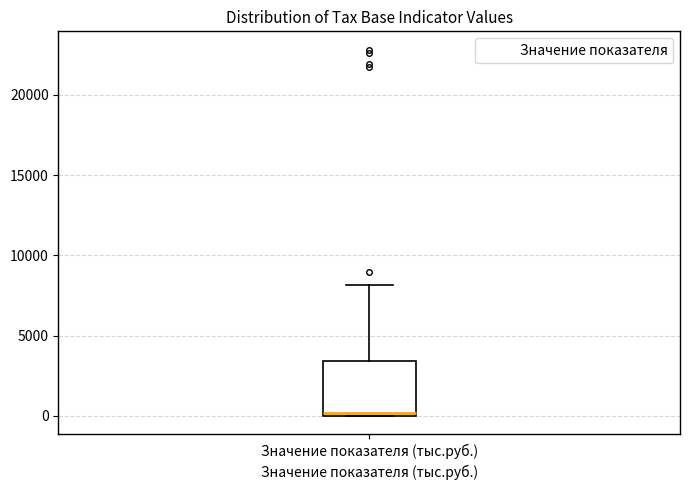

Transcribe this box plot: give where the median line is, the range the box spans, and where the two whiskers end, as read against the y-axis. The values are not printed on the chart, so give them approximately, as read against the axis.

median 0 (just above the box's lower edge), box 0 to 3500, whiskers 0 to 8000